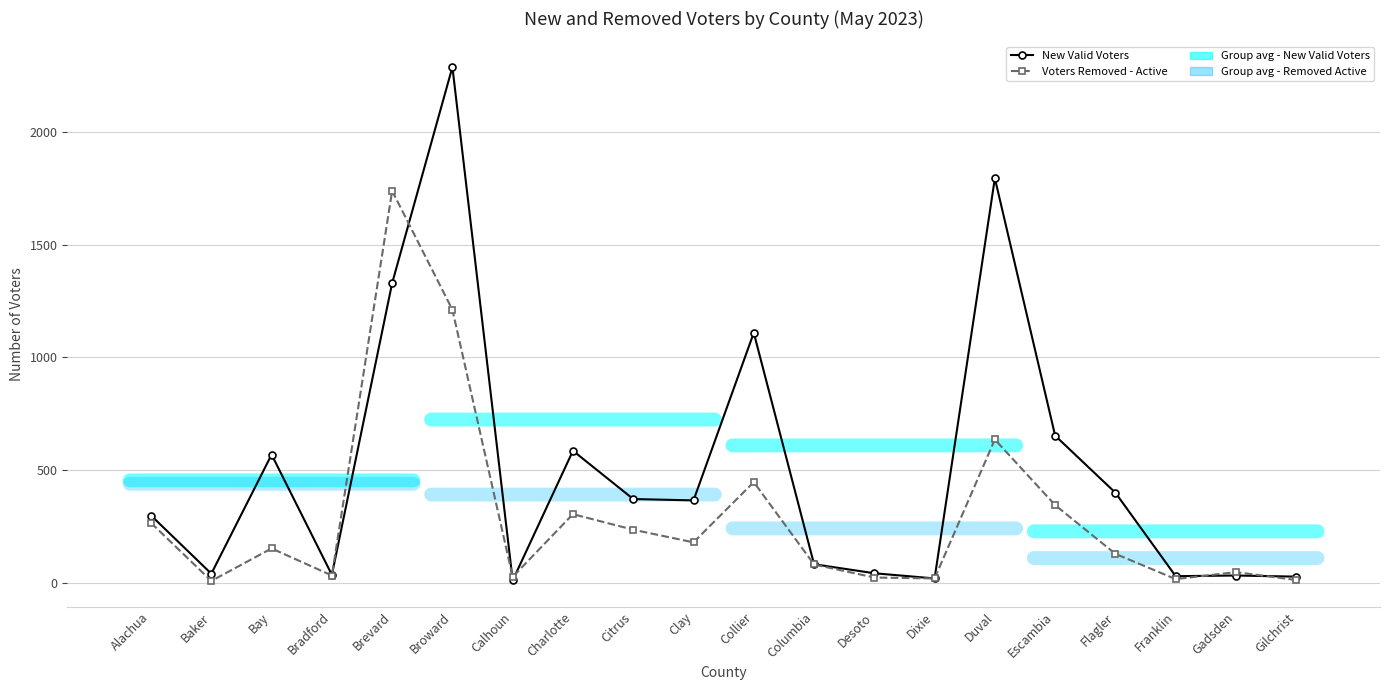

Which series has the largest total across all categories?

New Valid Voters